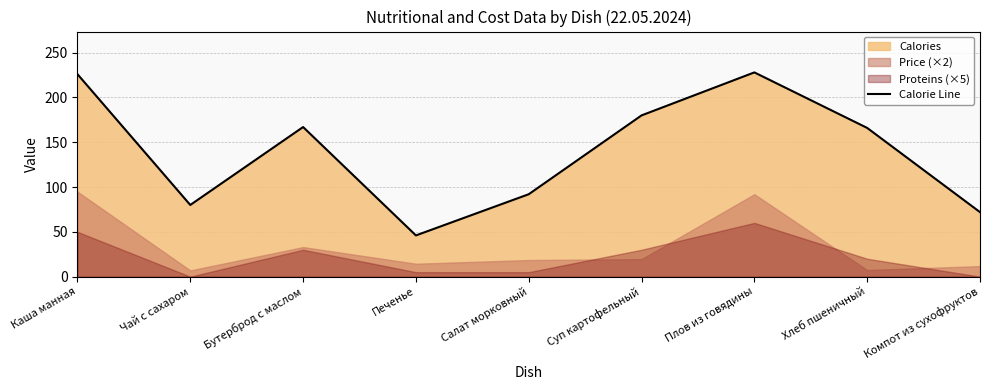

Is it true that the value at Компот из сухофруктов is 121?

False